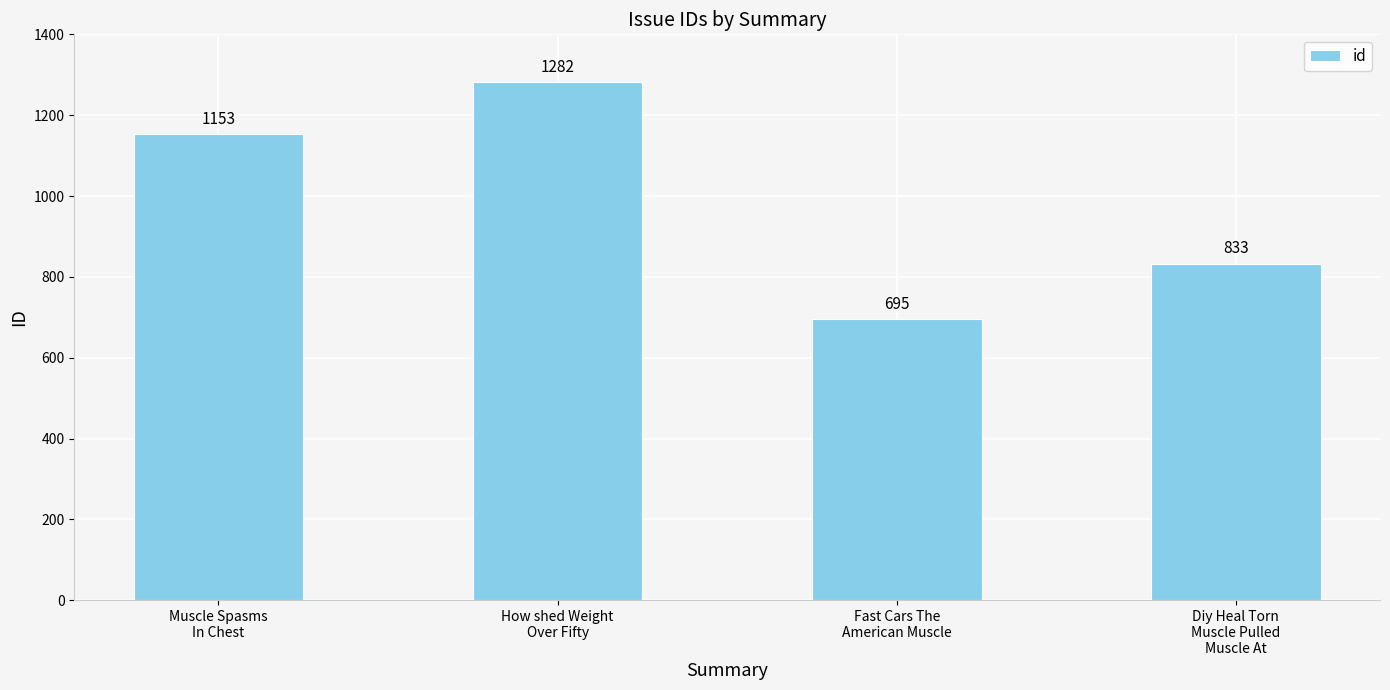

Count the values in the range 833 to 1282.

3